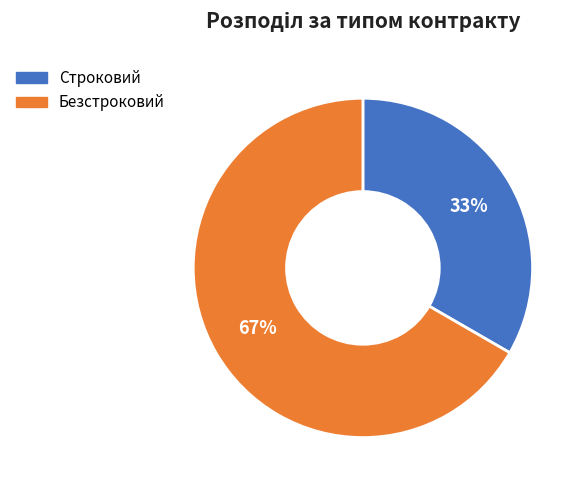

Which slice is the smallest?

Строковий